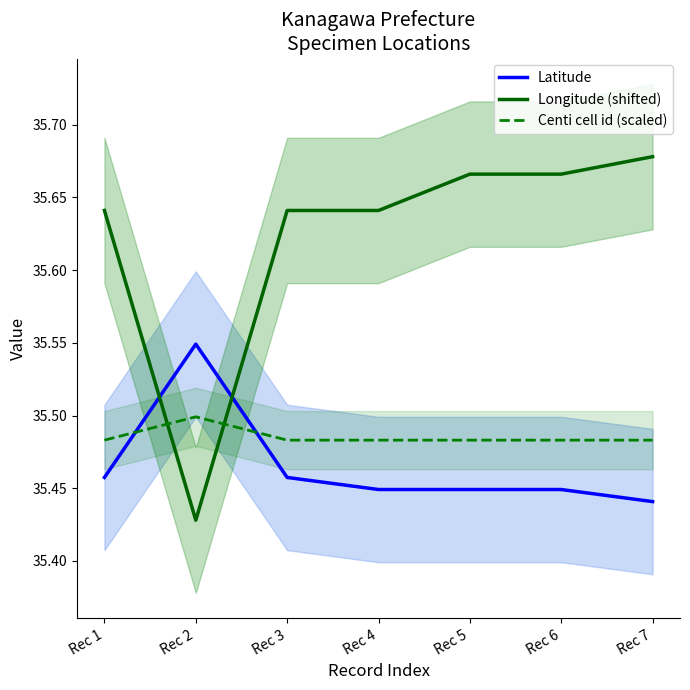

What is the sum of the Latitude values at Rec 3 and Rec 2?

71.0